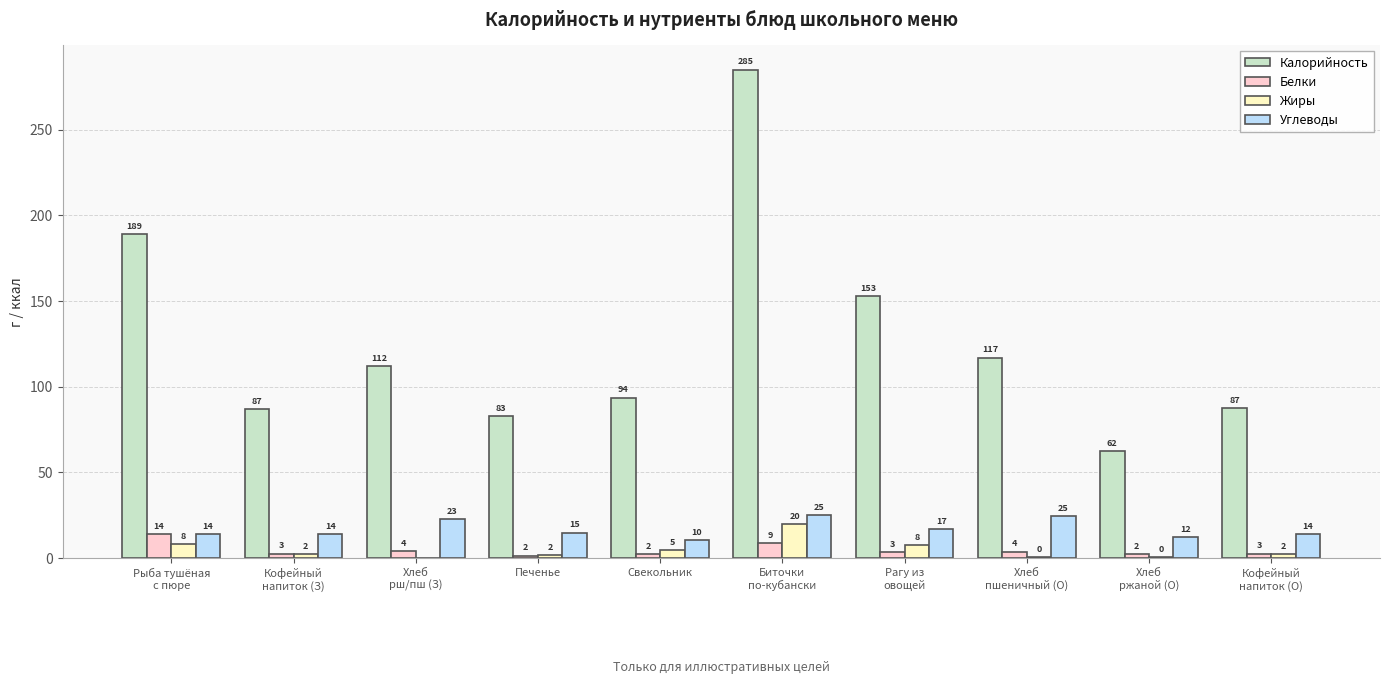

At which label does Калорийность reach its peak?

Биточки
по-кубански